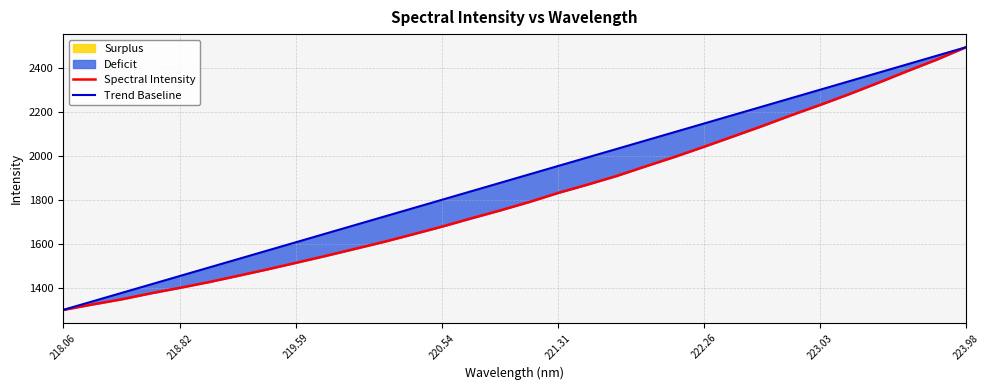

How many values in the Spectral Intensity series exceed 1792?

16